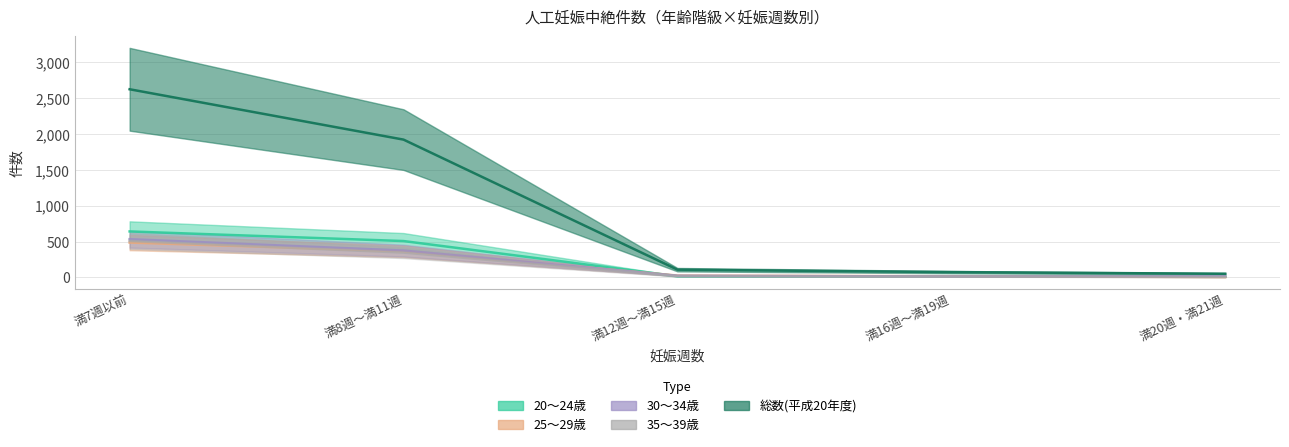

At which label does 25～29歳 first exceed 26?

満7週以前